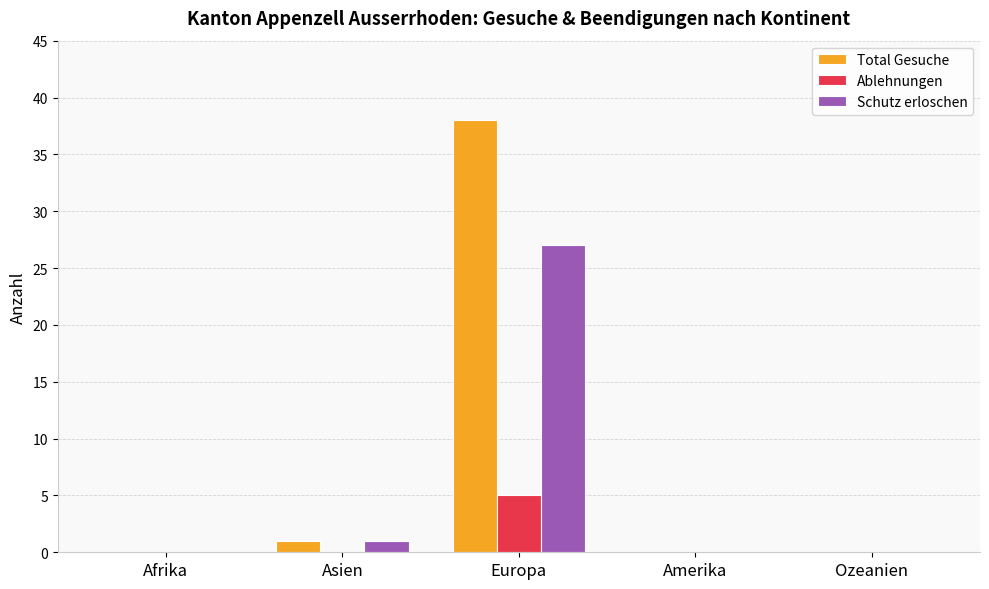

Does the chart contain stacked bars?

No